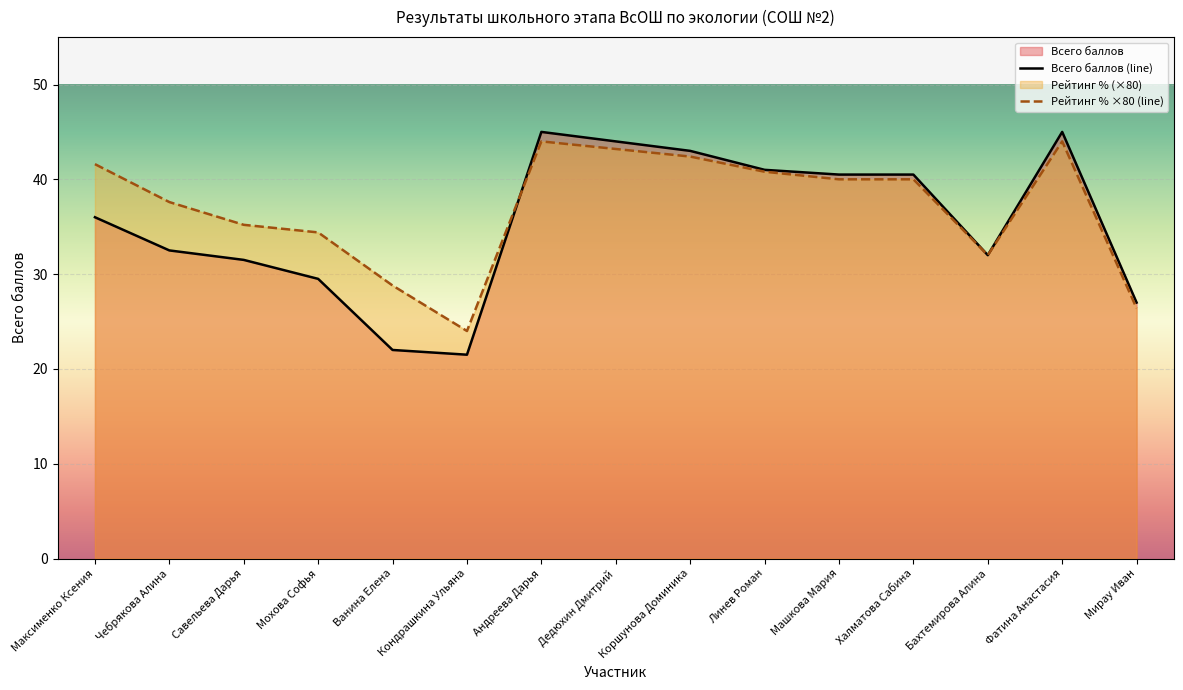

Where is Всего баллов nearest to the value 33?

Чебрякова Алина